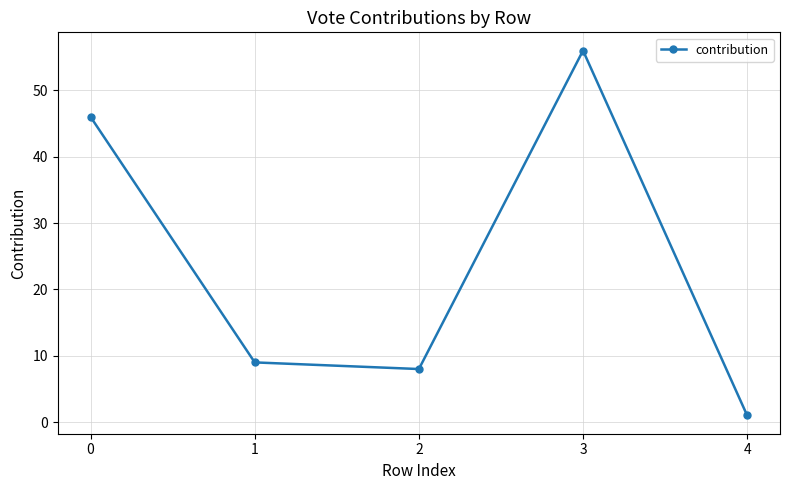

Reading right to left, transcribe all the data shown in this chart.

4=1	3=56	2=8	1=9	0=46